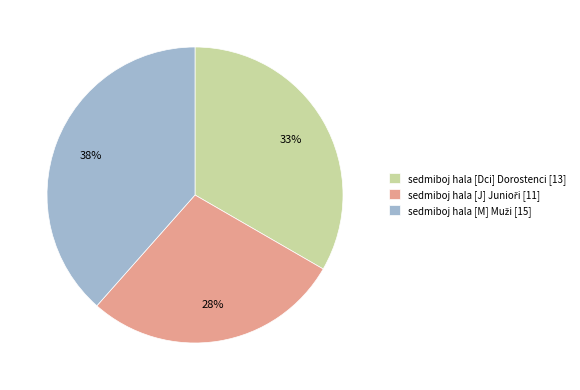

Is it true that sedmiboj hala [Dci] Dorostenci [13] is 41% of the pie?

False